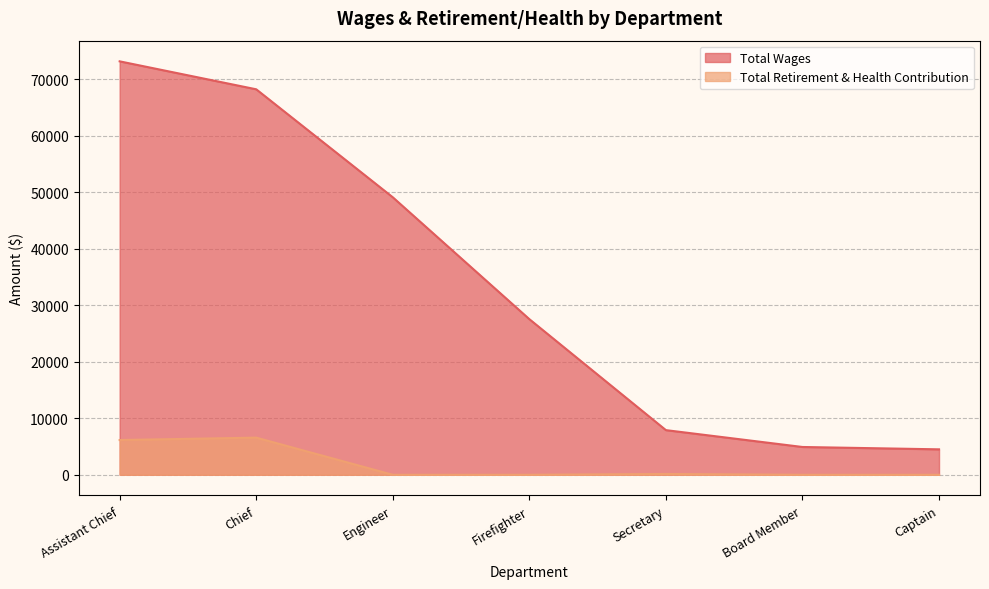

True or false: Total Retirement & Health Contribution and Total Wages intersect in this chart.

False